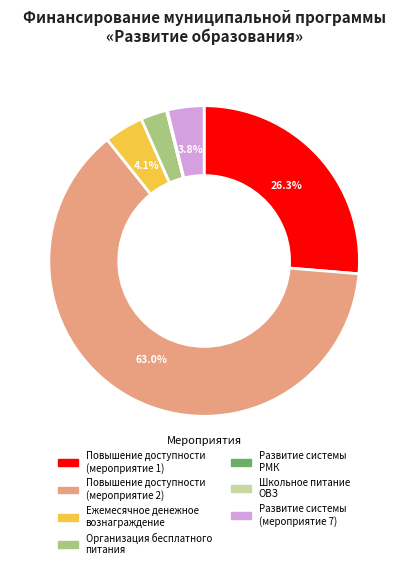

To the nearest percent, what is the difference between the largest and smallest slice percentages?

63%